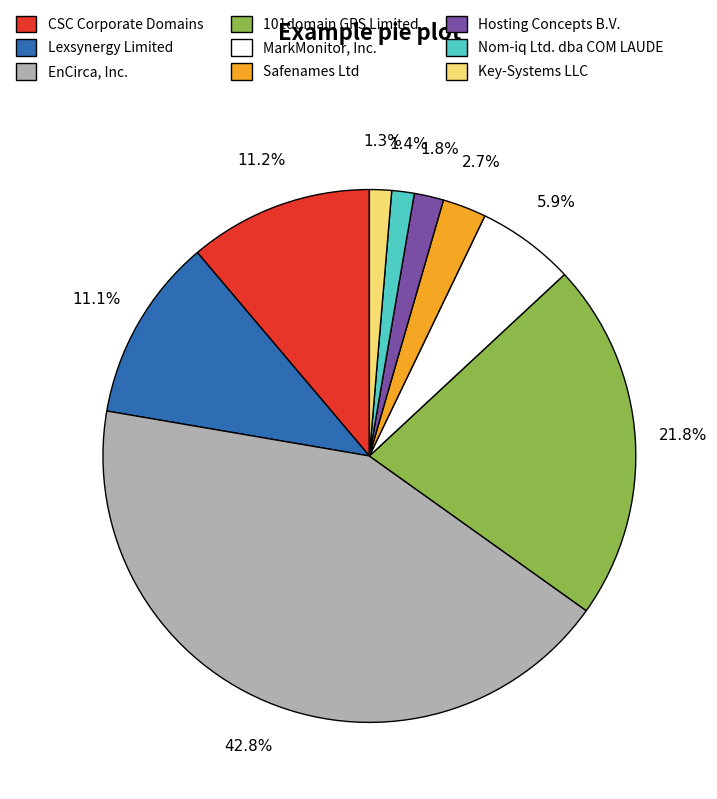

To the nearest percent, what percentage of the pie is EnCirca, Inc.?

43%